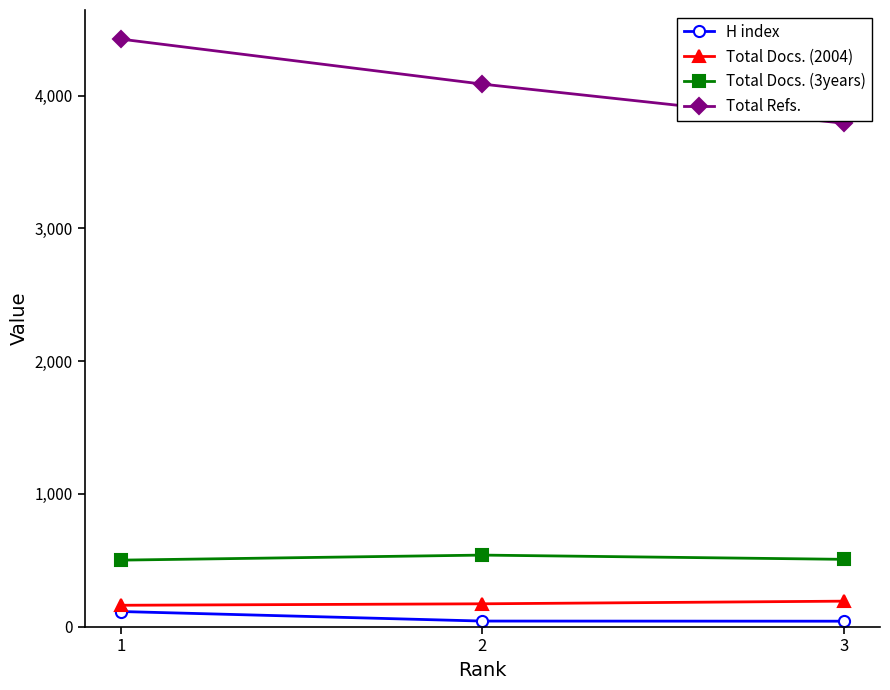

The value of Total Refs. at 2 is 7097. True or false?

False